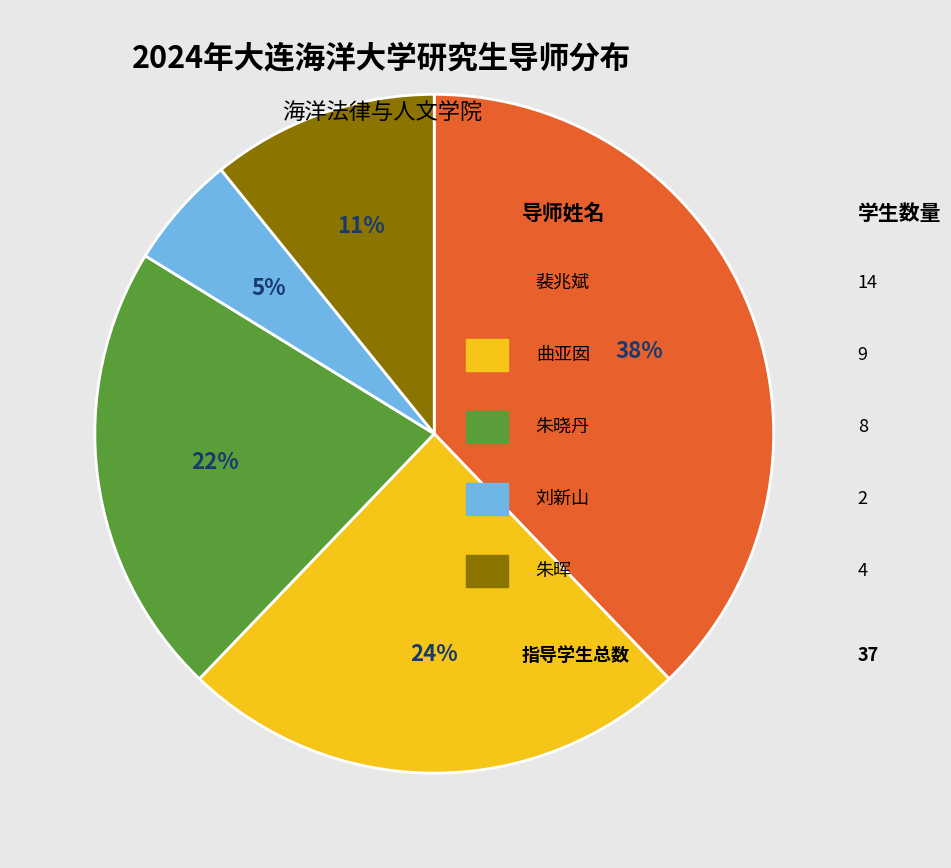

To the nearest percent, what is the average slice percentage?

20%